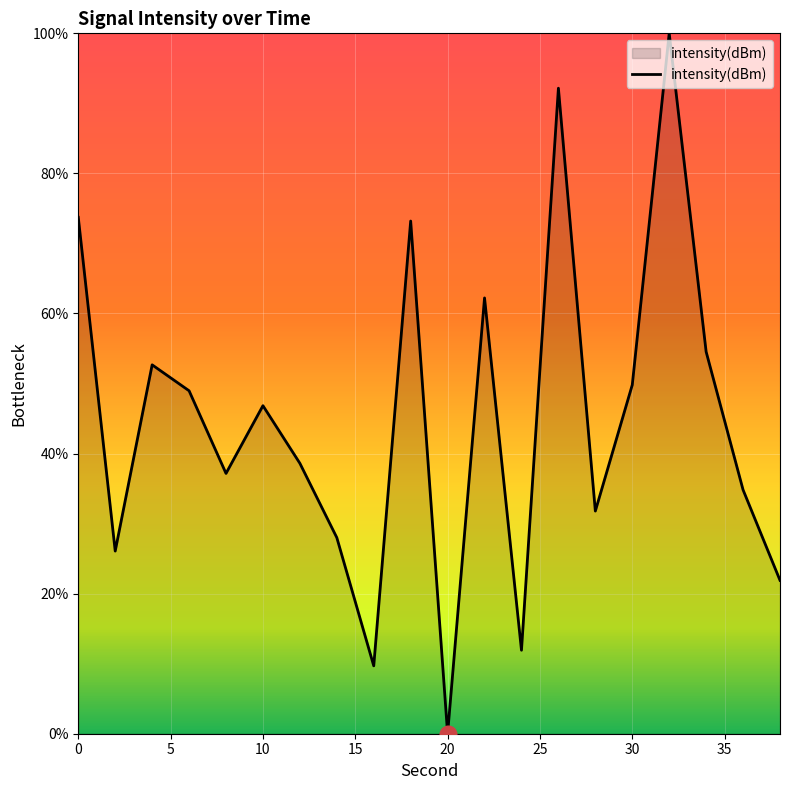

What is the difference between the maximum and minimum values?

100.0